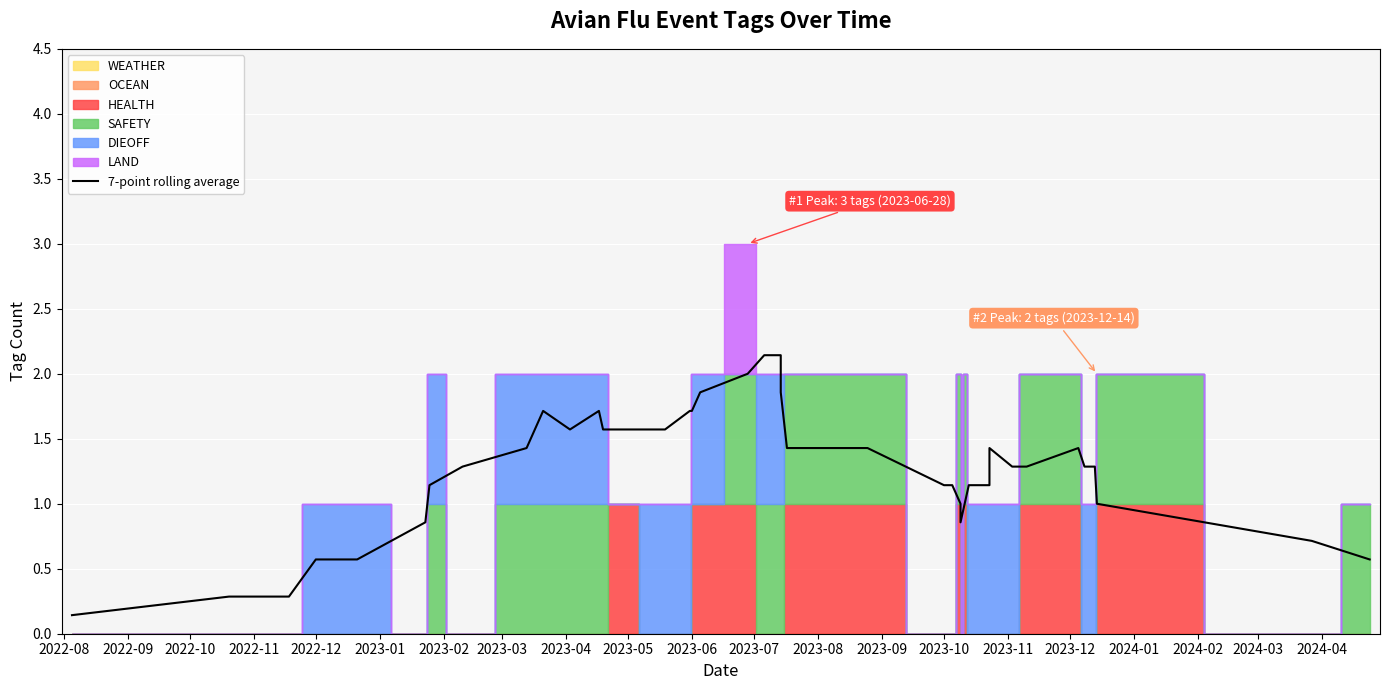

How many points are higher than both their immediate neighbors (excluding endpoints)?

5